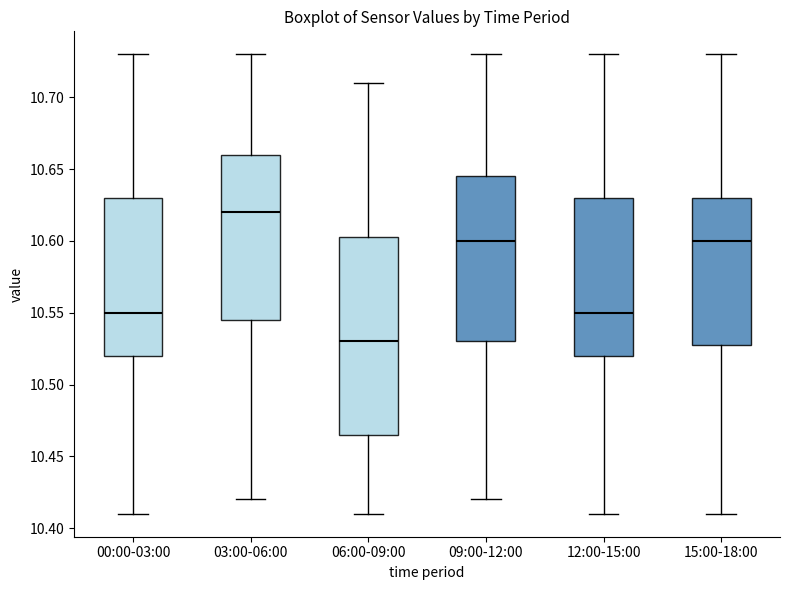

Which box's median line is the lowest?

06:00-09:00